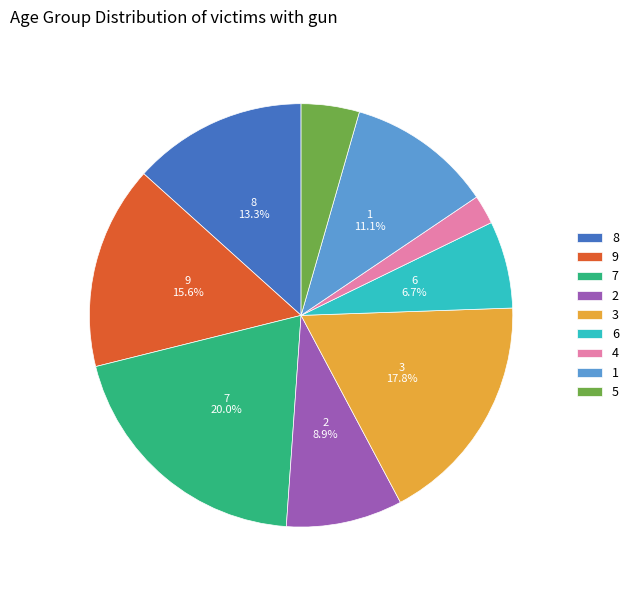

What portion of the pie excludes 2?

91.1%